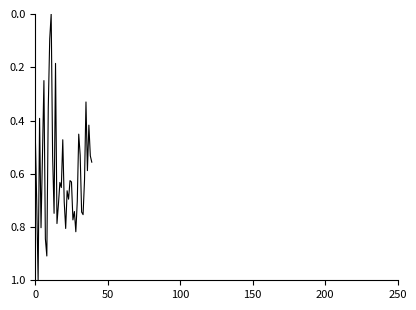

What is the maximum value shown in the chart?

1.0